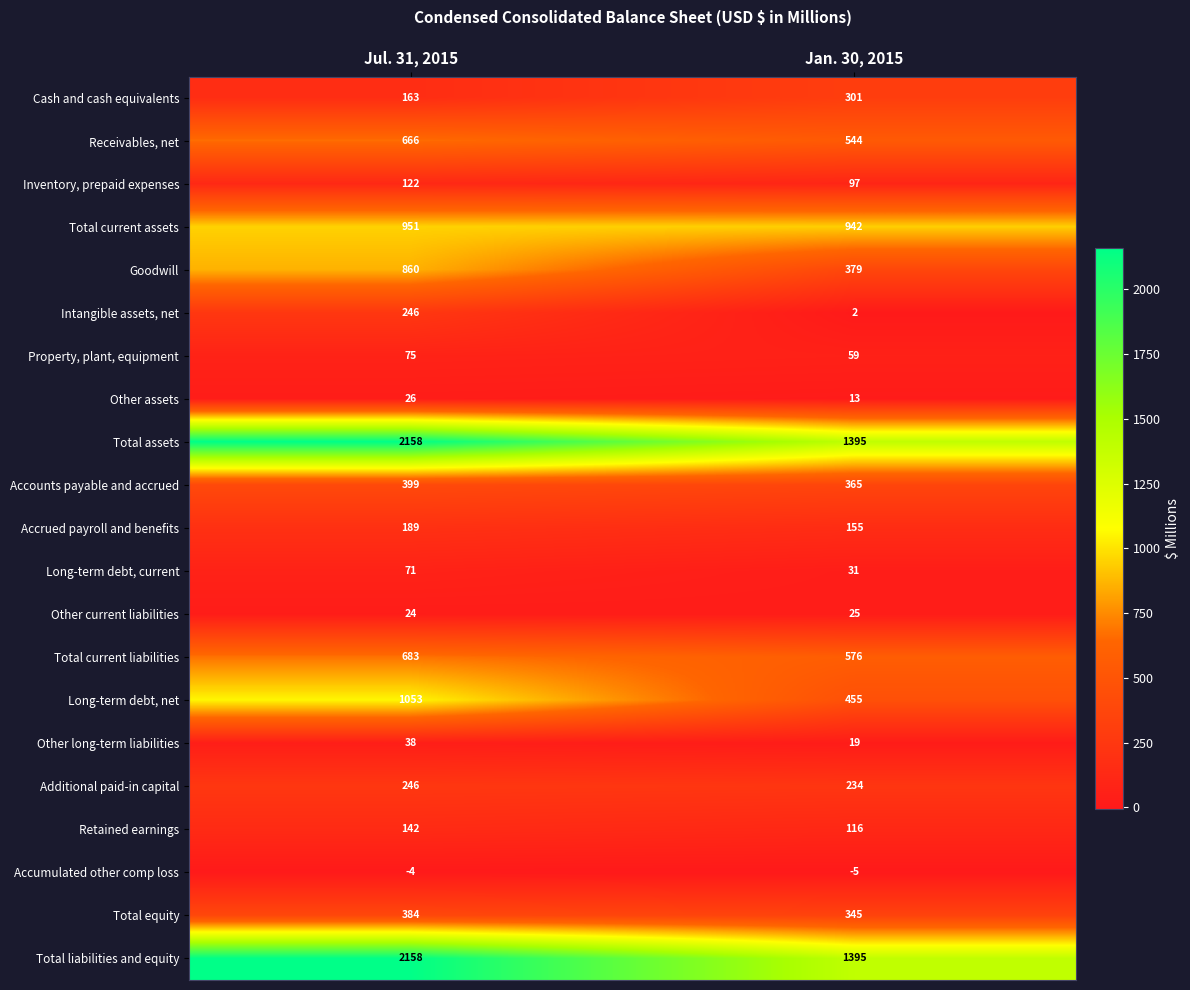

At which category does the chart reach its peak across all series?

Jul. 31, 2015